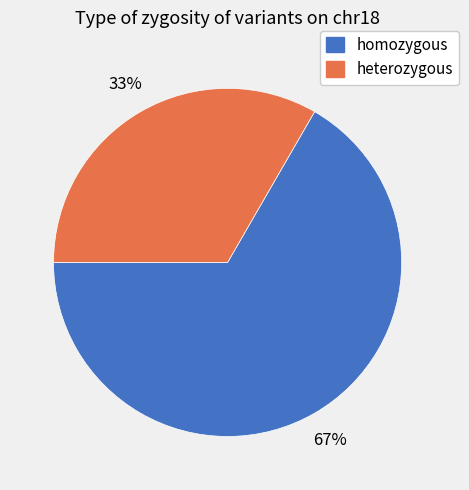

Which category has the biggest portion of the pie?

homozygous